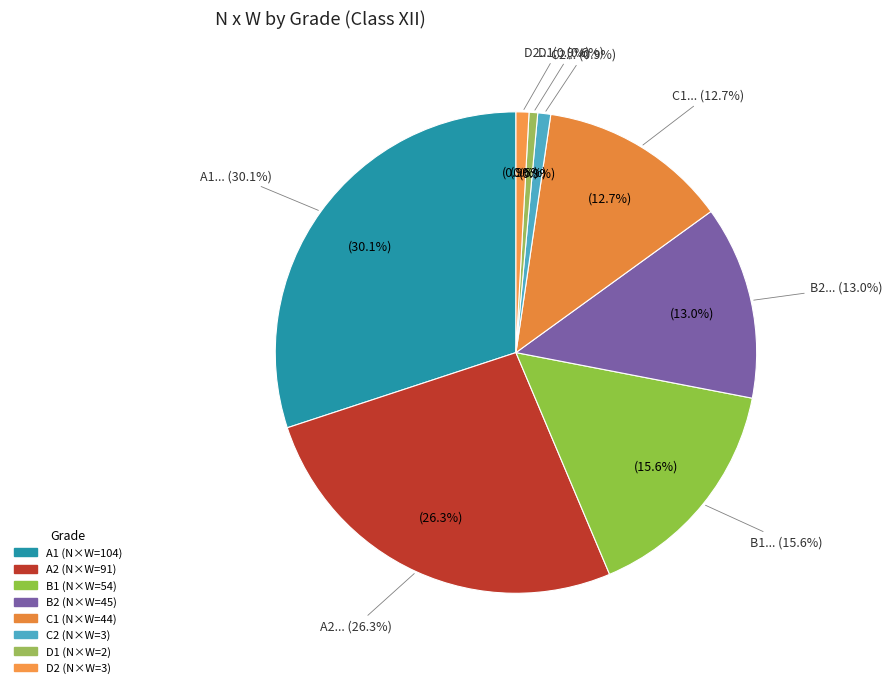

Which has a higher value, B1 or D1?

B1